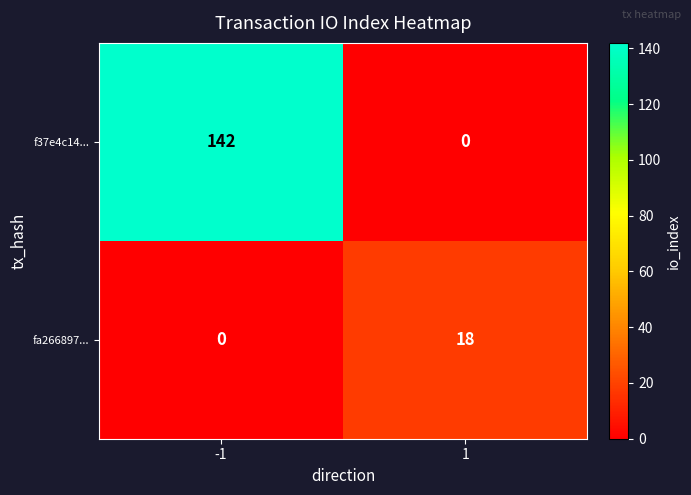

The value of fa266897... at 1 is 24. True or false?

False